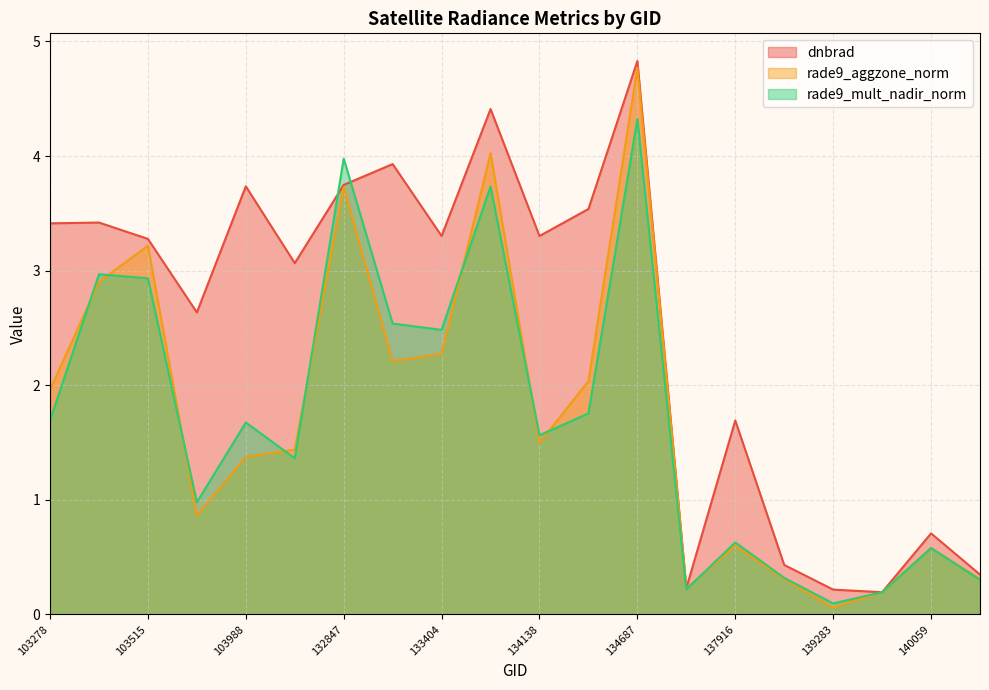

What are all the series names shown in the legend?

dnbrad, rade9_aggzone_norm, rade9_mult_nadir_norm